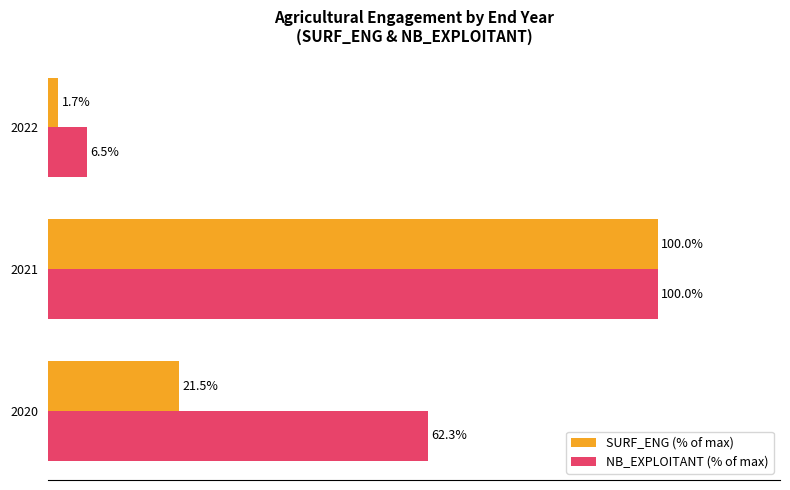

Is the value of SURF_ENG (% of max) at 2020 greater than the value of NB_EXPLOITANT (% of max) at 2020?

No